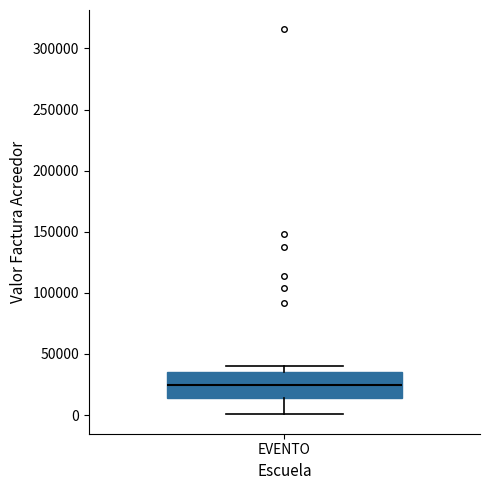

Read this box plot against the y-axis: the position of the median line, the range covered by the box, and the ends of both whiskers. The values are not printed on the chart, so give them approximately, as read against the axis.

median 25000, box 15000 to 35000, whiskers 0 to 40000